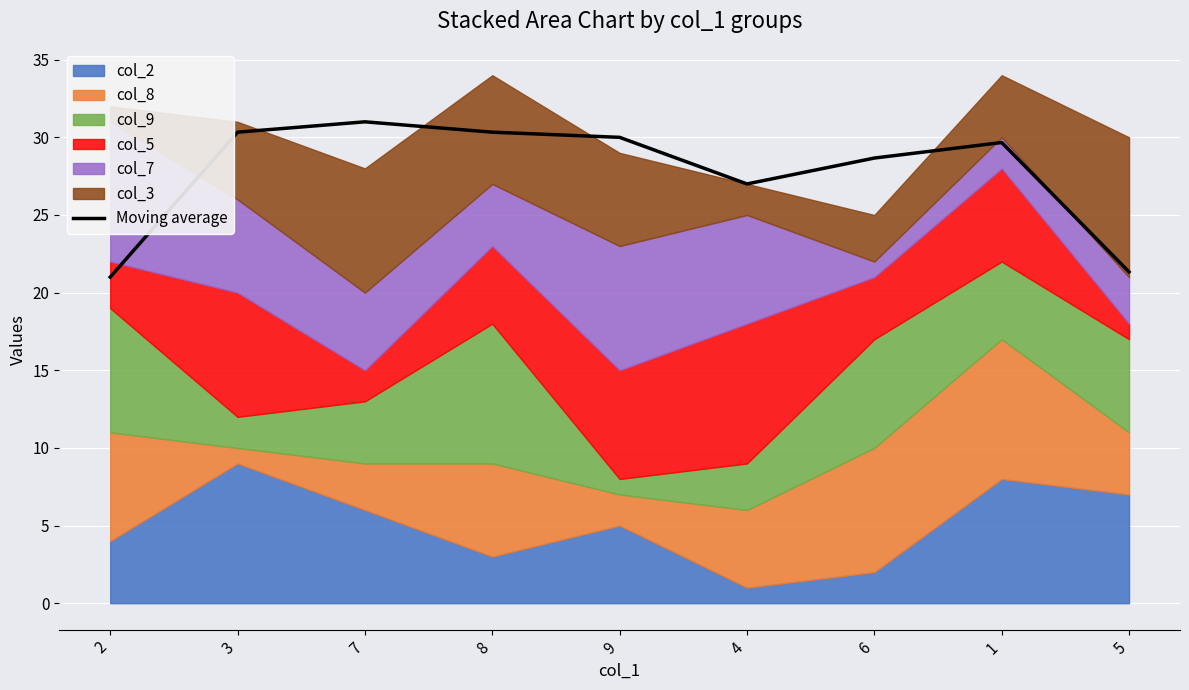

What is the highest value of the Moving average series?

31.0